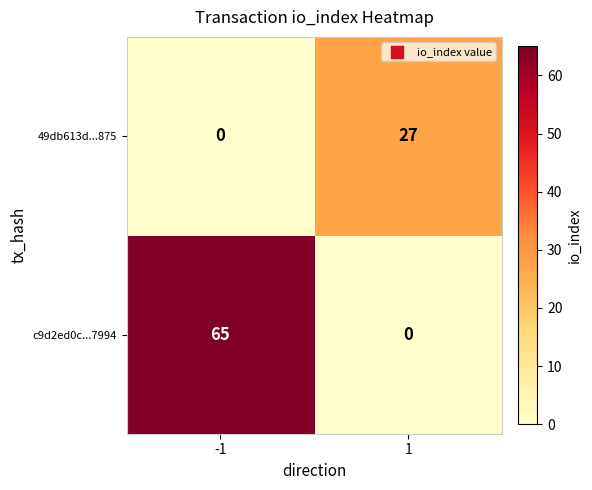

At 1, list the series in order from largest to smallest.

49db613d...875, c9d2ed0c...7994